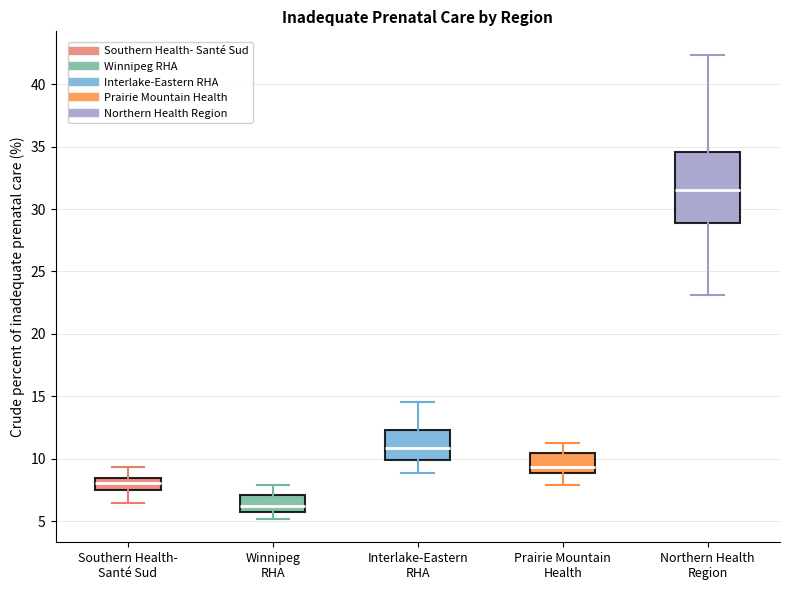

Which box has the highest median line?

Northern Health Region